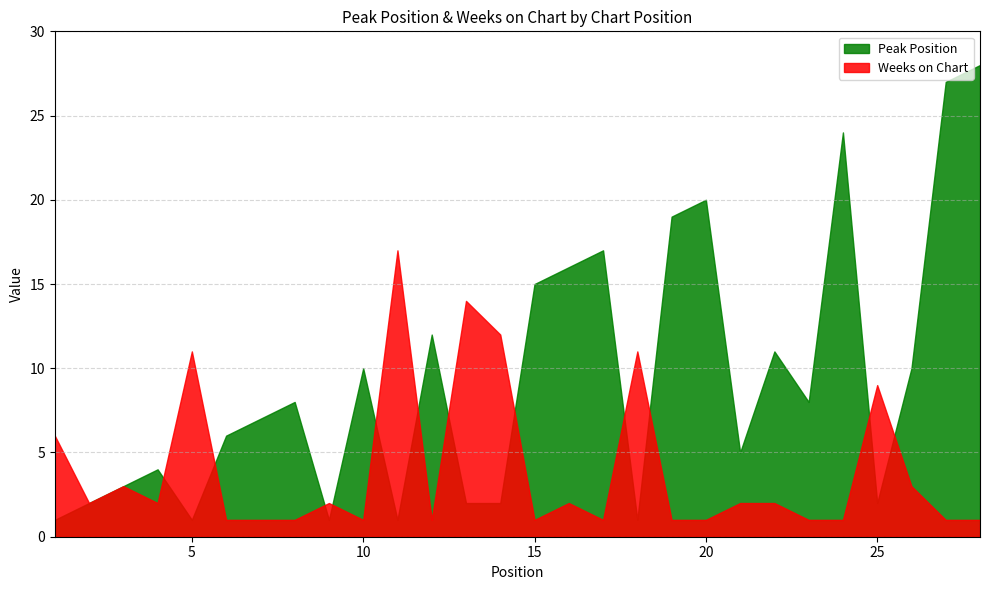

Which category has the highest value in the Weeks on Chart series?

11